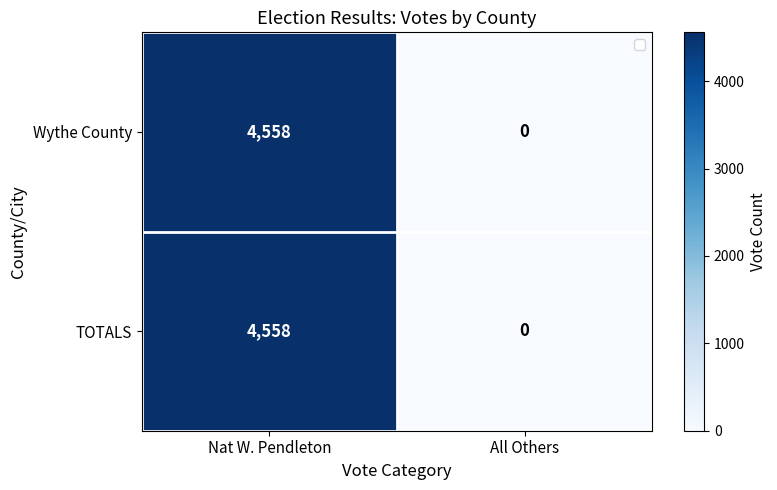

Reading left to right, transcribe all the data shown in this chart.

Wythe County: 4558	0
TOTALS: 4558	0